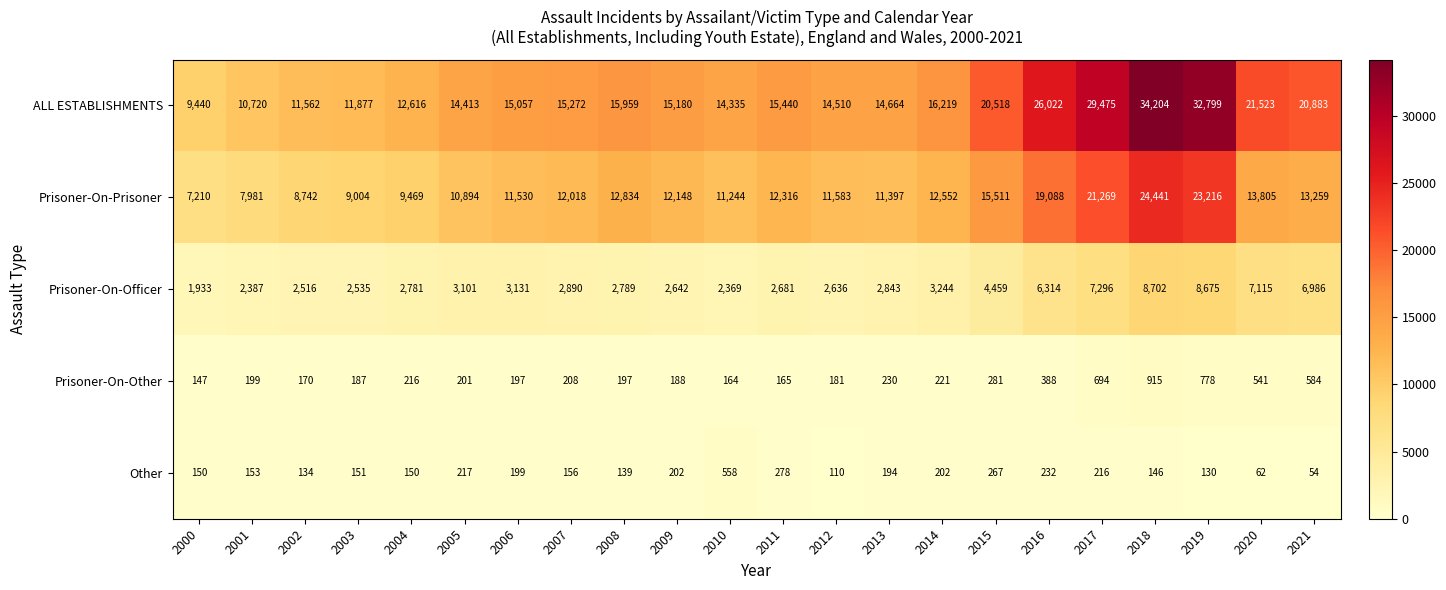

List the series in order of their peak value, lowest first.

Other, Prisoner-On-Other, Prisoner-On-Officer, Prisoner-On-Prisoner, ALL ESTABLISHMENTS